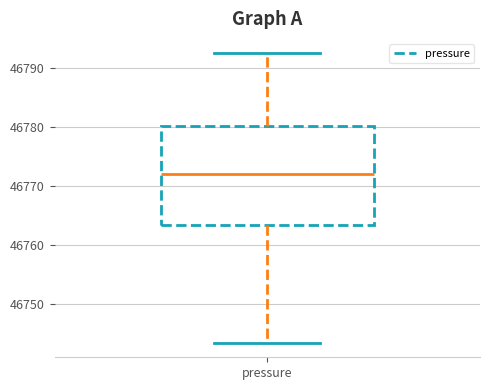

Read this box plot against the y-axis: the position of the median line, the range covered by the box, and the ends of both whiskers. The values are not printed on the chart, so give them approximately, as read against the axis.

median 46772, box 46763 to 46780, whiskers 46744 to 46793